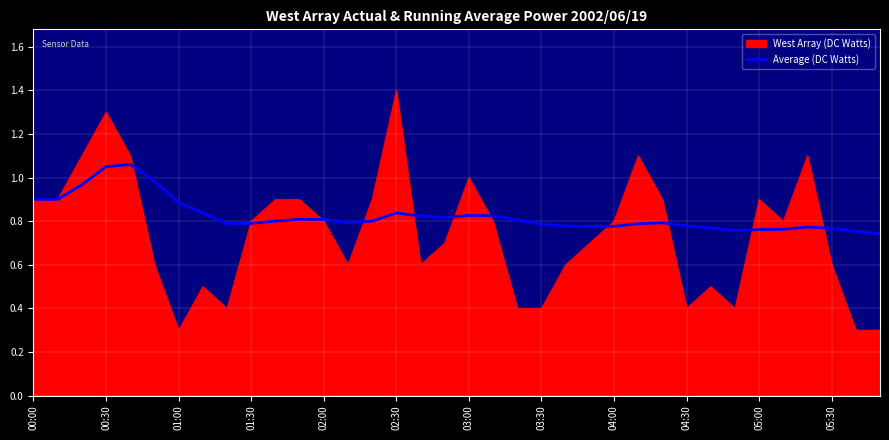

Rank the series by their maximum value, from highest to lowest.

West Array (DC Watts), Average (DC Watts)